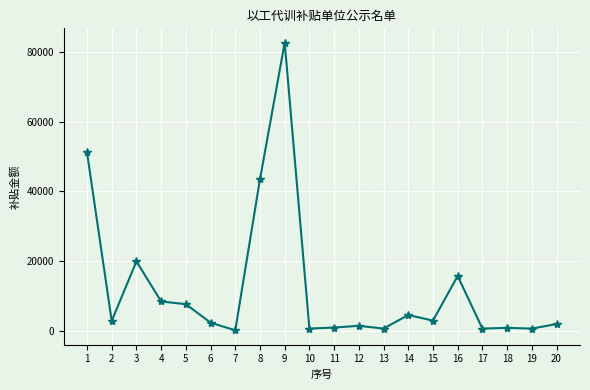

What is the average value?

12450